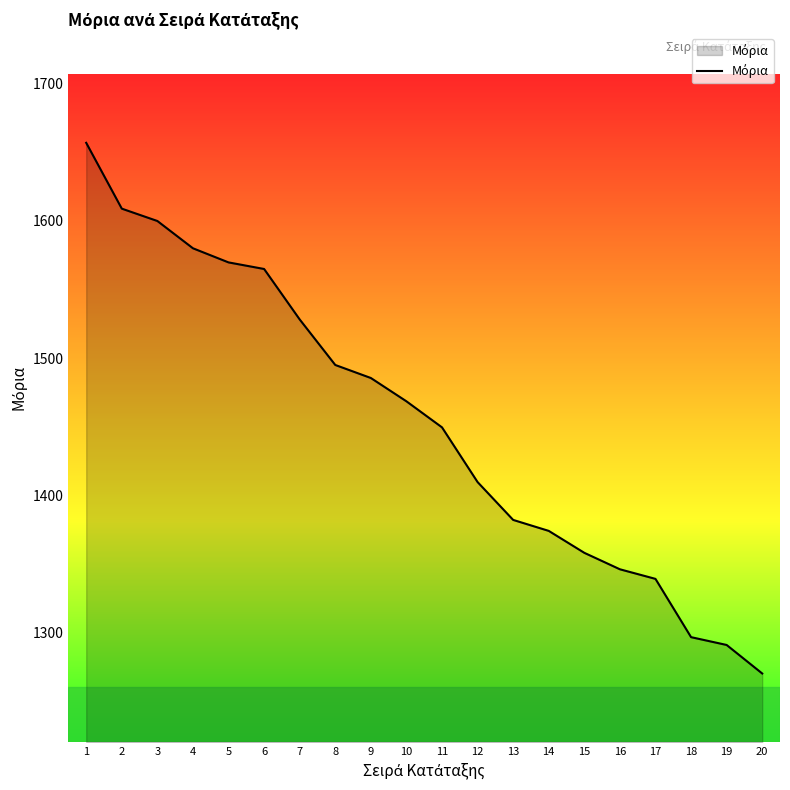

Reading right to left, what are all the values shown in this chart?

1270.0	1290.8	1296.5	1339.0	1346.0	1358.0	1374.0	1382.0	1409.6	1449.5	1468.5	1485.5	1495.0	1528.2	1565.0	1569.8	1580.1	1600.0	1609.0	1657.0